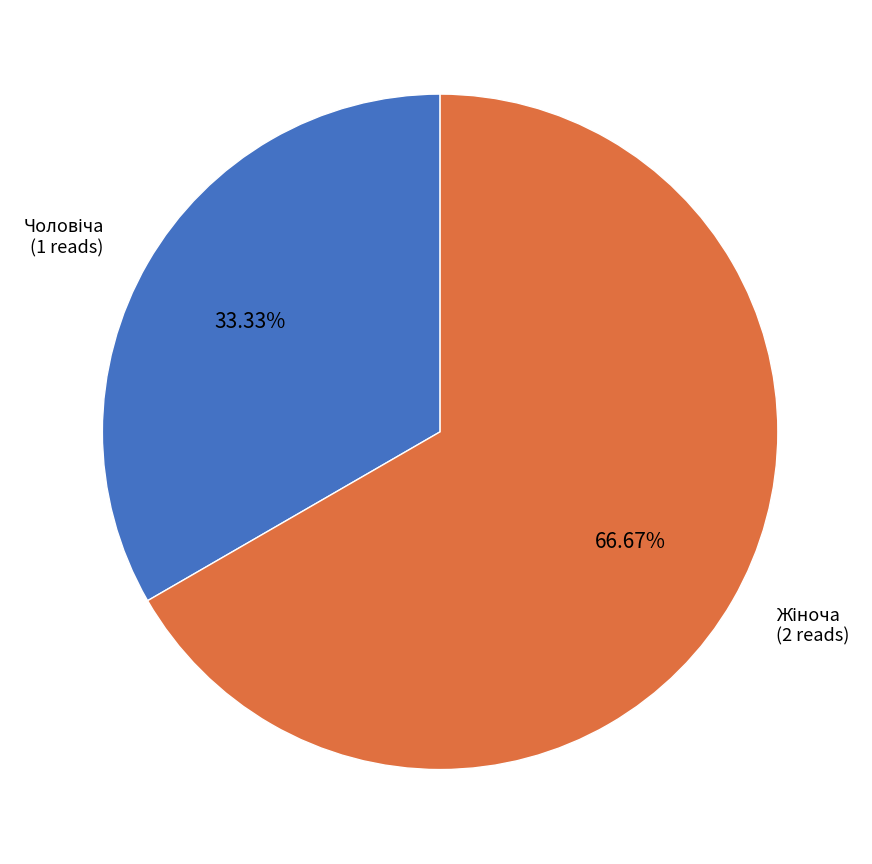

Between Чоловіча and Жіноча, which is larger?

Жіноча